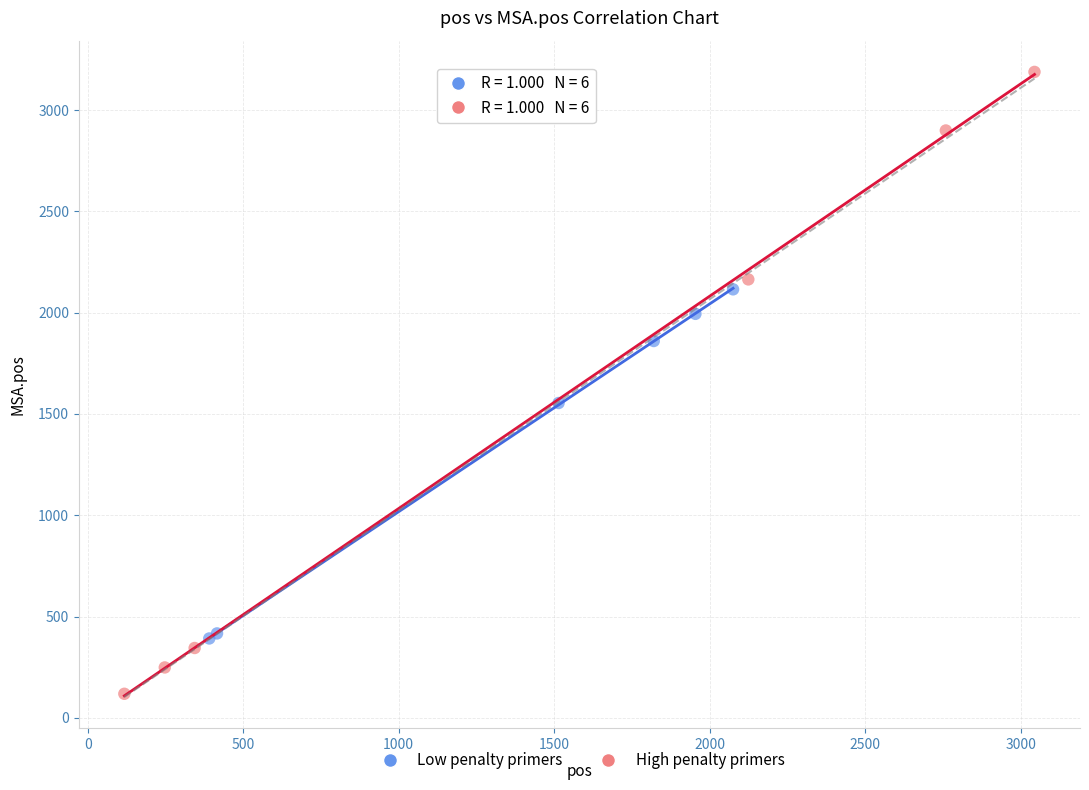

Which series contains the lowest Y value?

High penalty primers